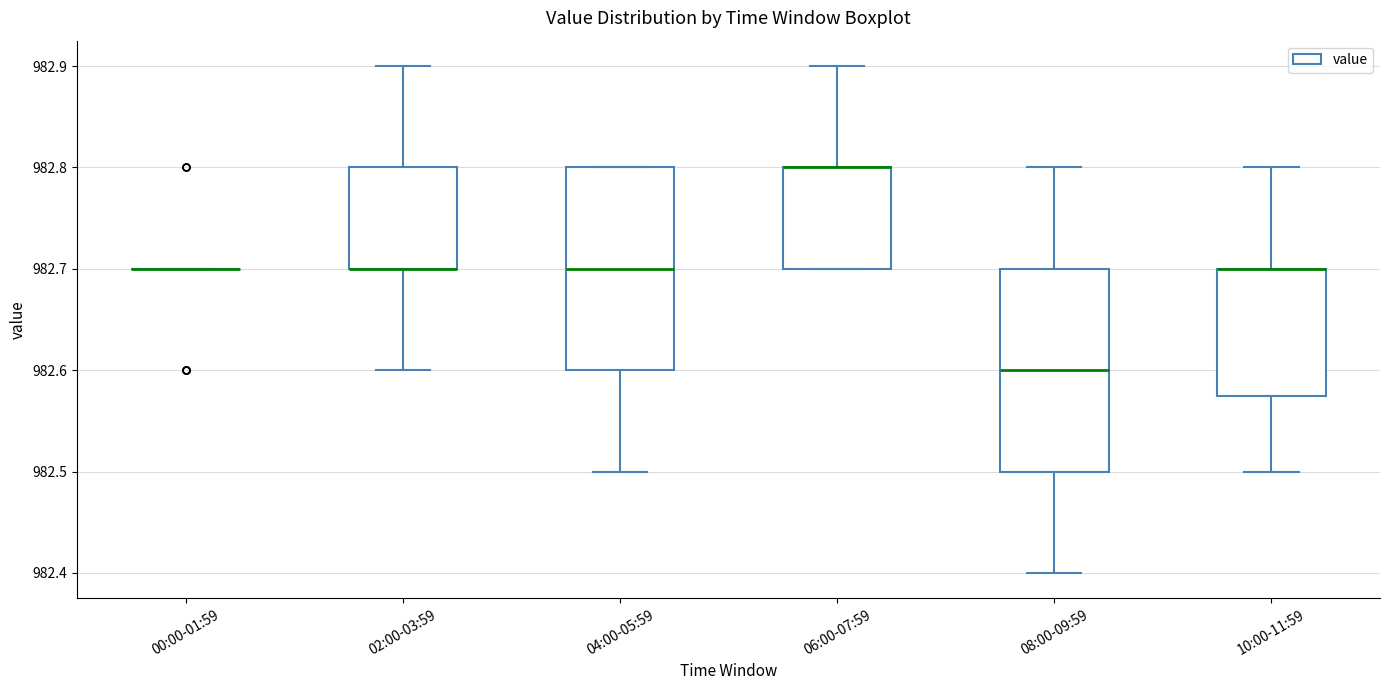

Reading left to right, transcribe this box plot: for each box, give where its median line is, the range the box spans, and where its two whiskers end, as read against the y-axis. The values are not printed on the chart, so give them approximately, as read against the axis.

00:00-01:59: box collapsed to a line at 982.70, whiskers 982.70 to 982.70
02:00-03:59: median 982.70 (drawn on the box's lower edge), box 982.70 to 982.80, whiskers 982.60 to 982.90
04:00-05:59: median 982.70, box 982.60 to 982.80, whiskers 982.50 to 982.80
06:00-07:59: median 982.80 (drawn on the box's upper edge), box 982.70 to 982.80, whiskers 982.70 to 982.90
08:00-09:59: median 982.60, box 982.50 to 982.70, whiskers 982.40 to 982.80
10:00-11:59: median 982.70 (drawn on the box's upper edge), box 982.58 to 982.70, whiskers 982.50 to 982.80